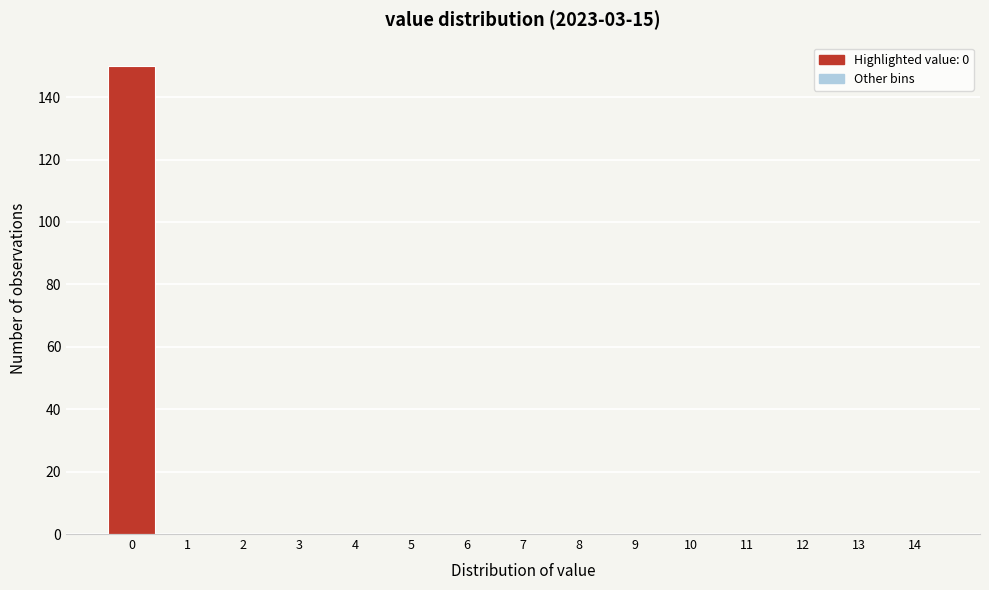

What is the height of the bar covering -0.5 to 0.5 on the x-axis? The values are not printed on the chart, so give them approximately, as read against the axis.

150